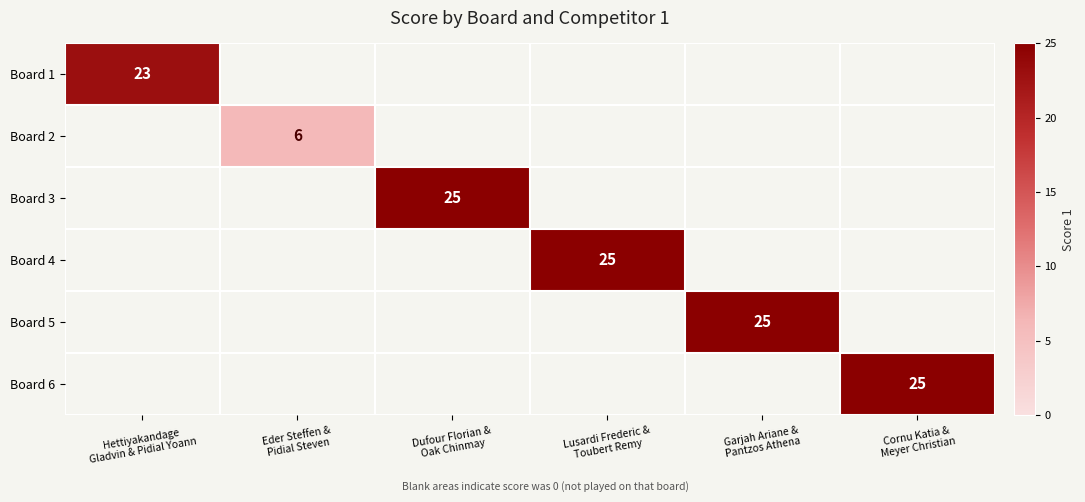

How many data points does each series have?

6